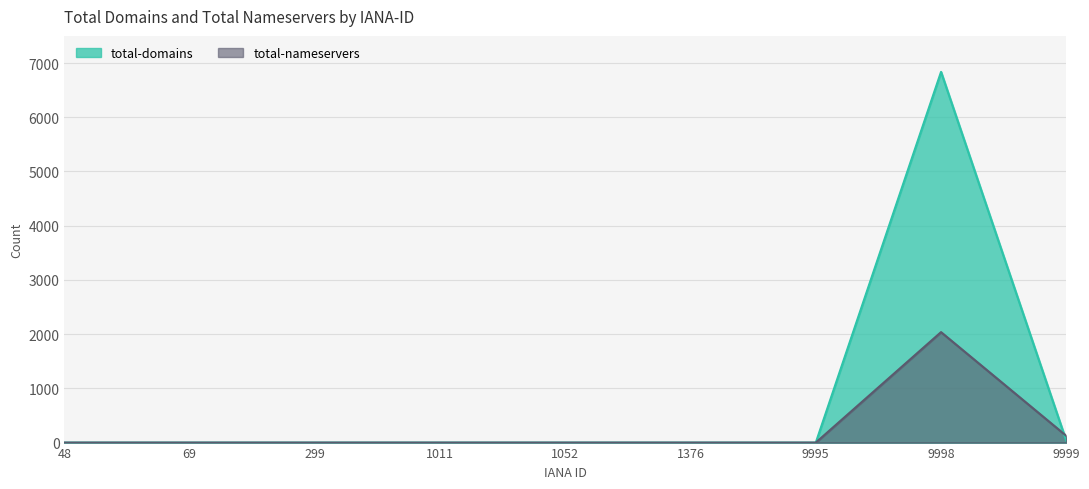

Is the value of total-domains at 1052 greater than the value of total-nameservers at 1011?

No